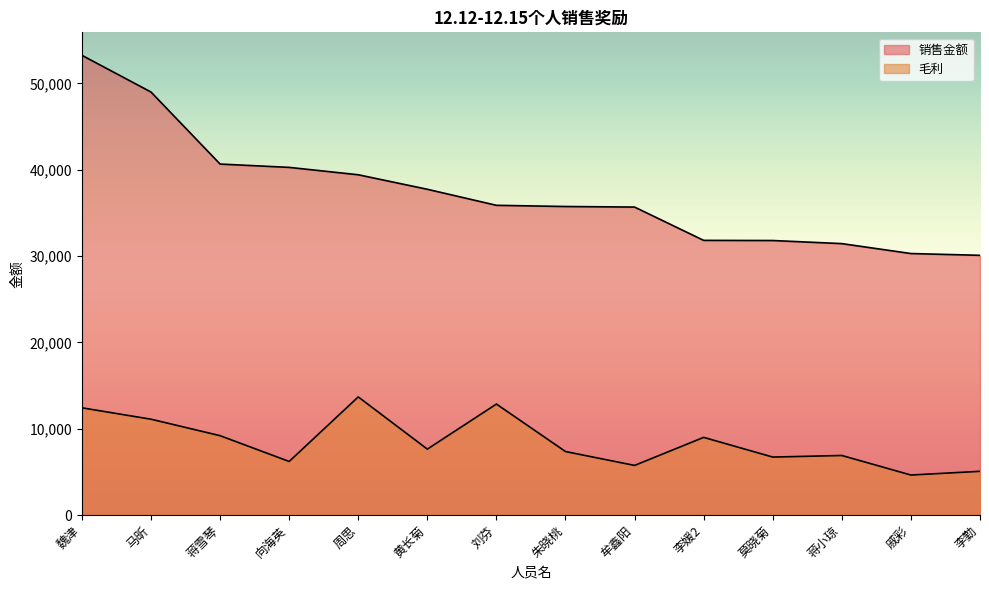

True or false: 毛利 and 销售金额 intersect in this chart.

False